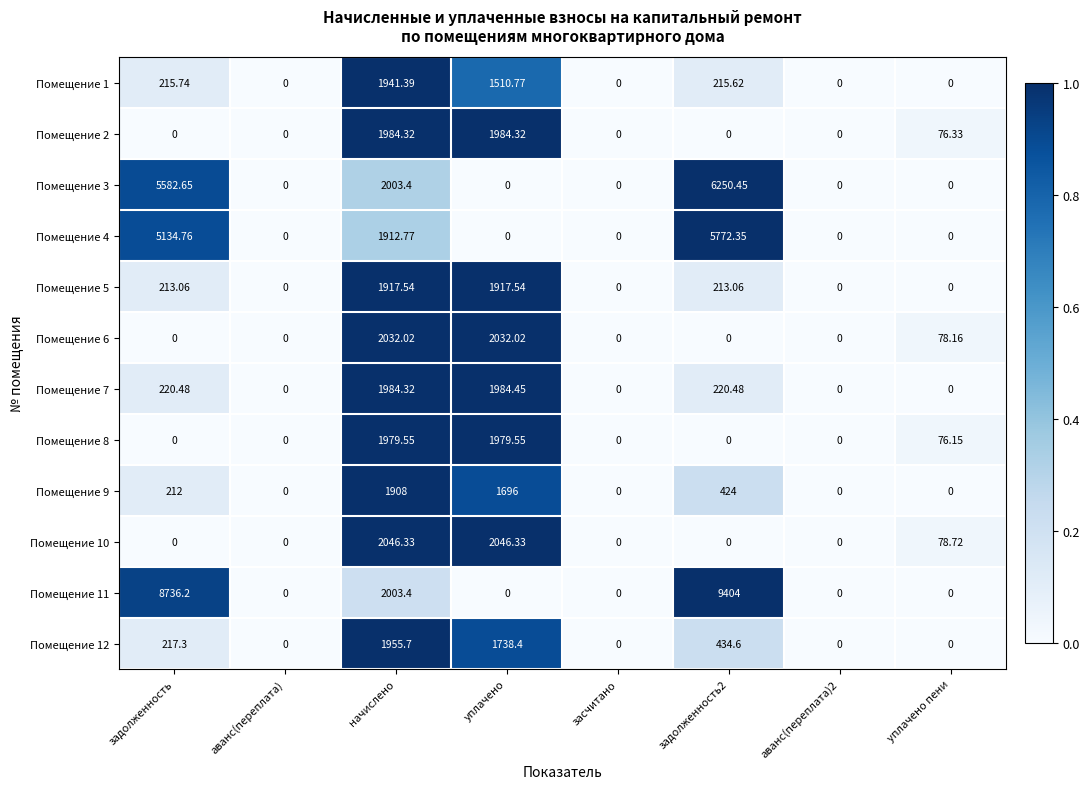

At which category is the sum across all series the highest?

начислено